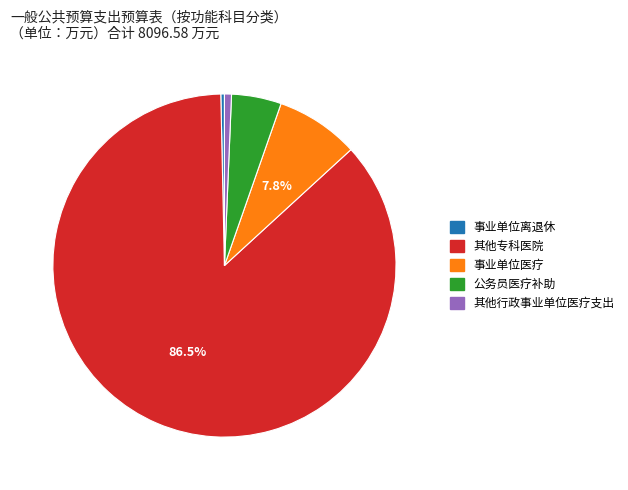

Is the sum of 事业单位医疗 and 其他行政事业单位医疗支出 greater than half?

No